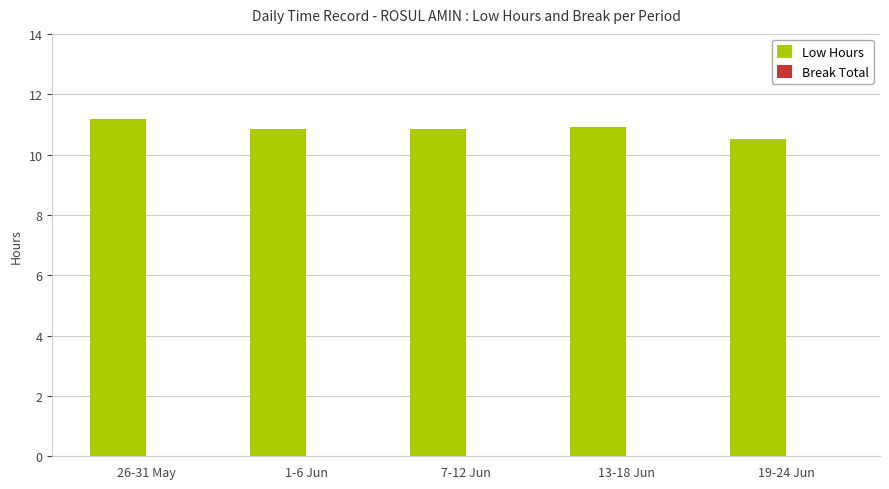

The chart shows a value of 3.3 at 13-18 Jun. True or false?

False